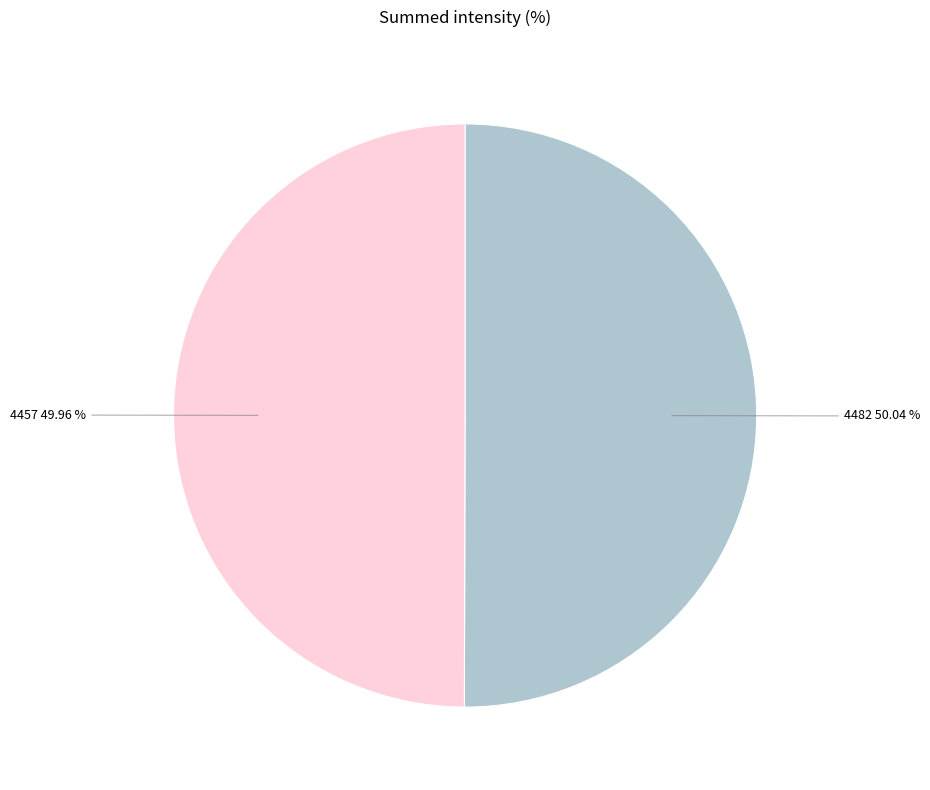

Does any single category account for the majority?

Yes